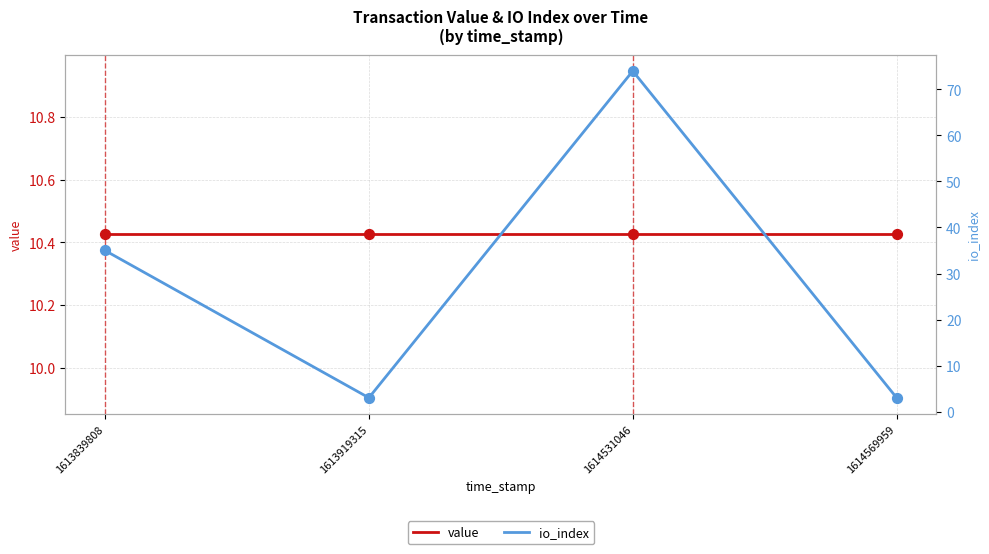

Which series reaches the minimum Y coordinate?

io_index